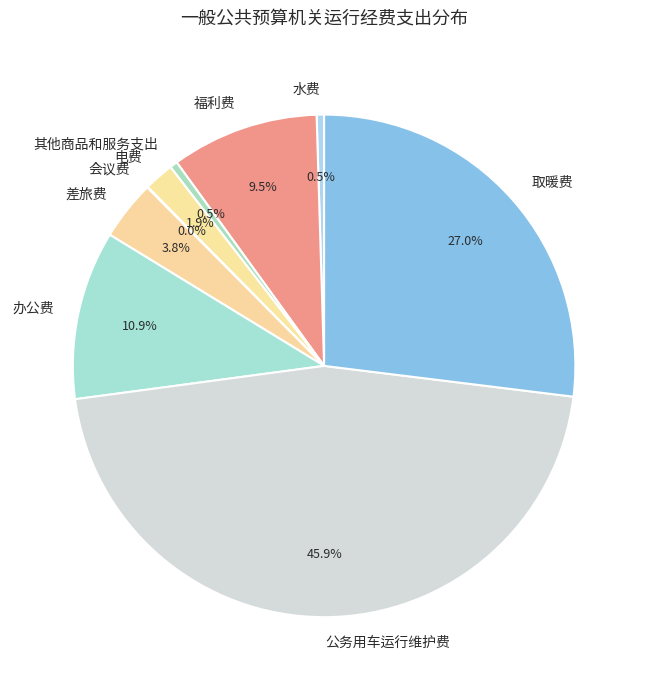

The 公务用车运行维护费 slice represents 46% of the pie. True or false?

True